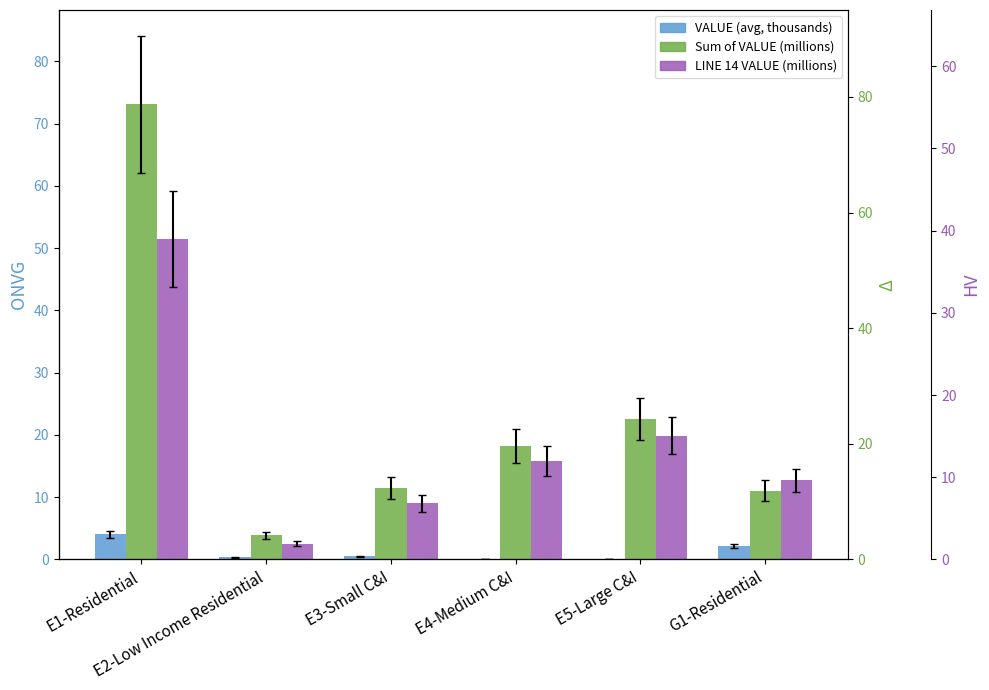

Which label corresponds to the largest value in the chart?

E1-Residential